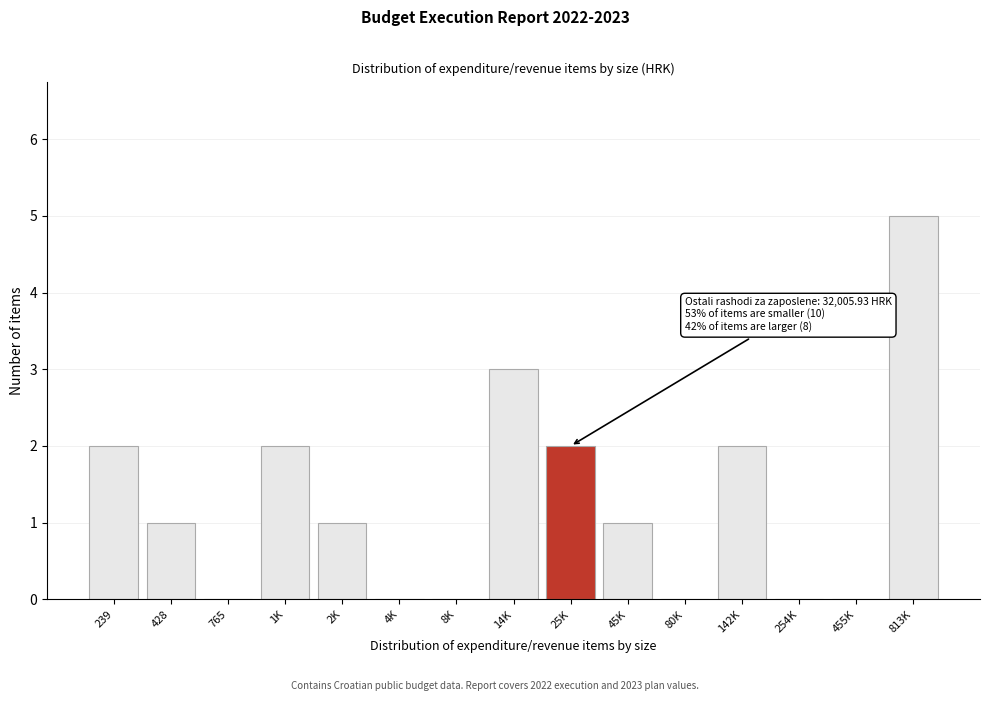

Reading right to left, extract all data points from this chart.

813K=5	455K=0	254K=0	142K=2	80K=0	45K=1	25K=2	14K=3	8K=0	4K=0	2K=1	1K=2	765=0	428=1	239=2